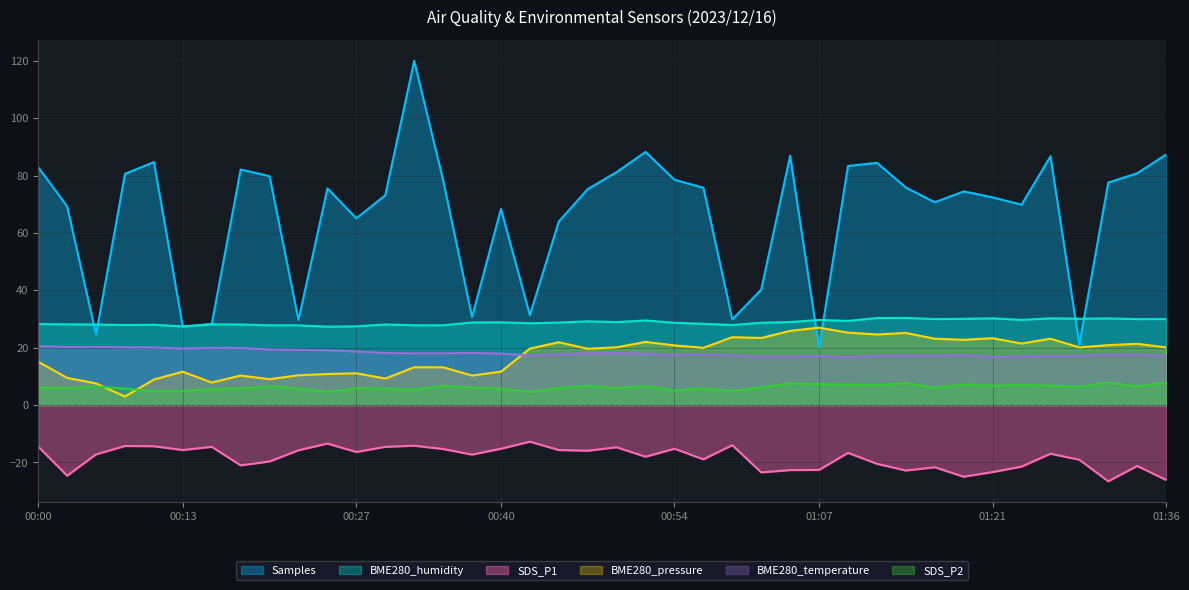

Which series ends up on top after the final intersection of Samples and BME280_pressure?

Samples